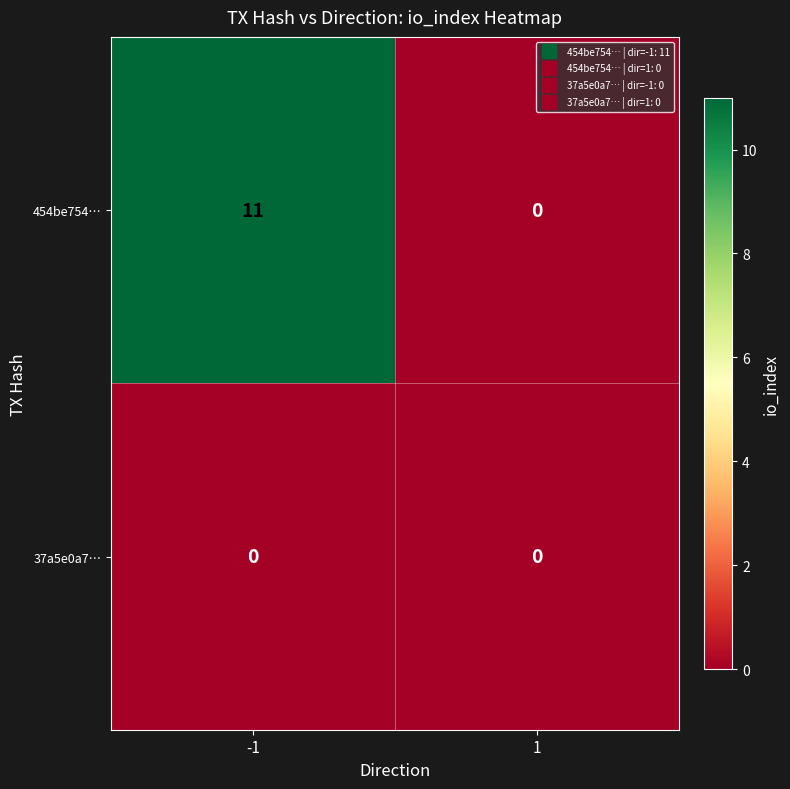

What is the difference between the maximum and minimum values in the 454be754… series?

11